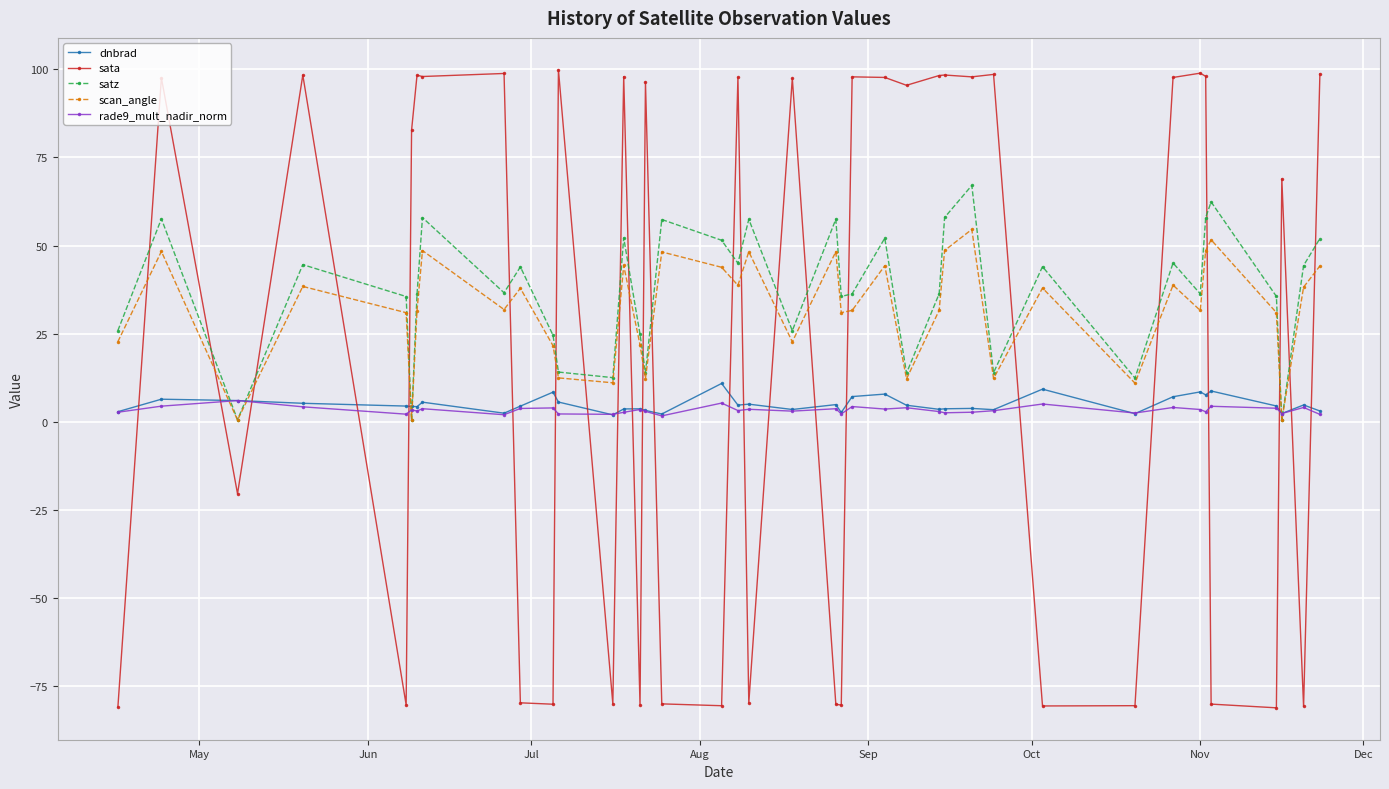

True or false: satz has more than 2 interior local peaks.

True